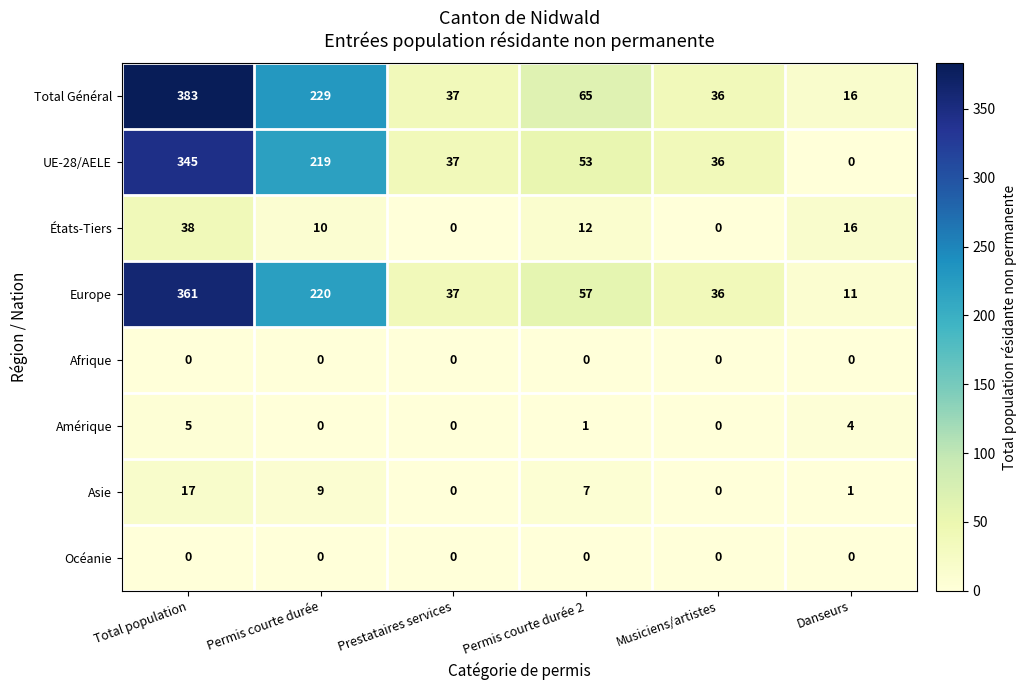

At which label does États-Tiers reach its peak?

Total population